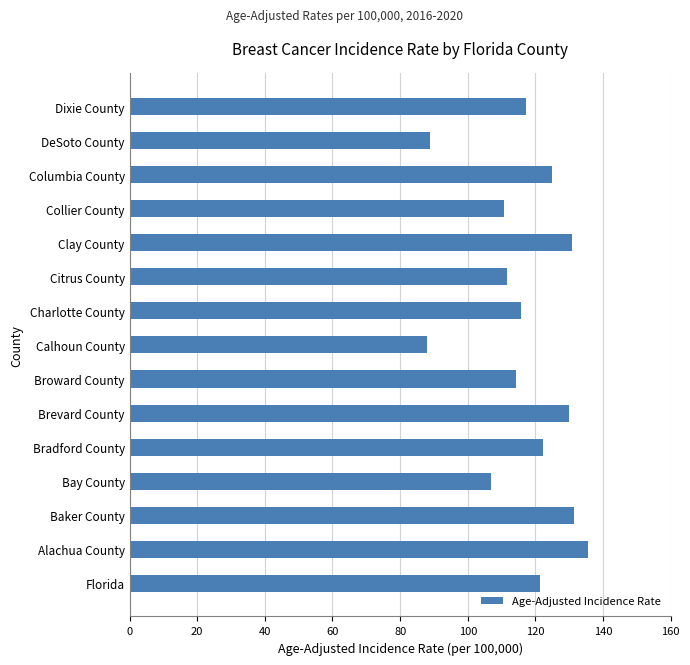

Count the number of data series in this chart.

1